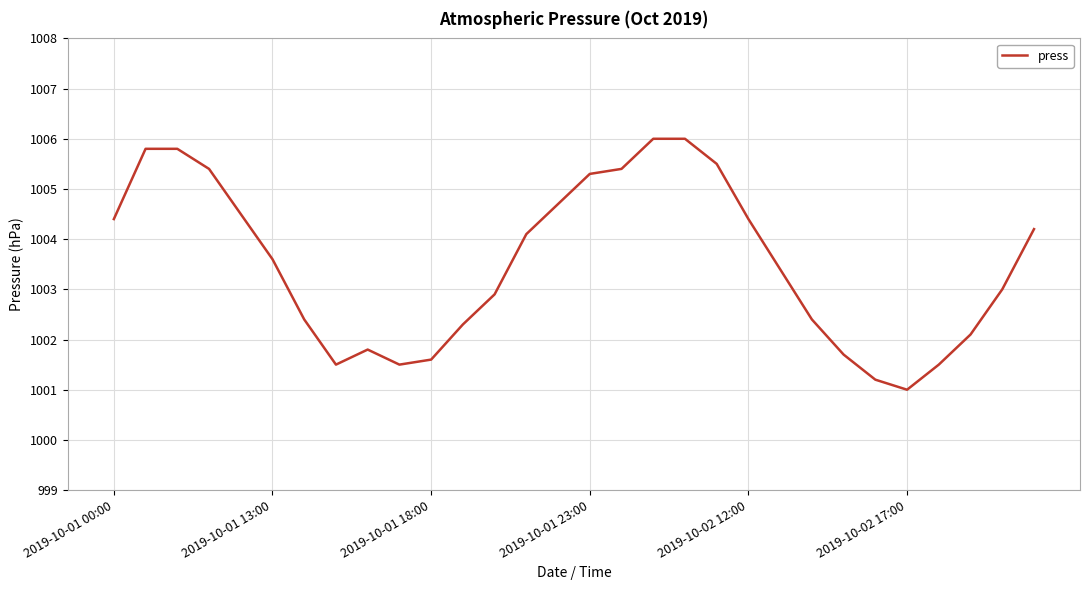

What is the maximum value shown in the chart?

1006.0